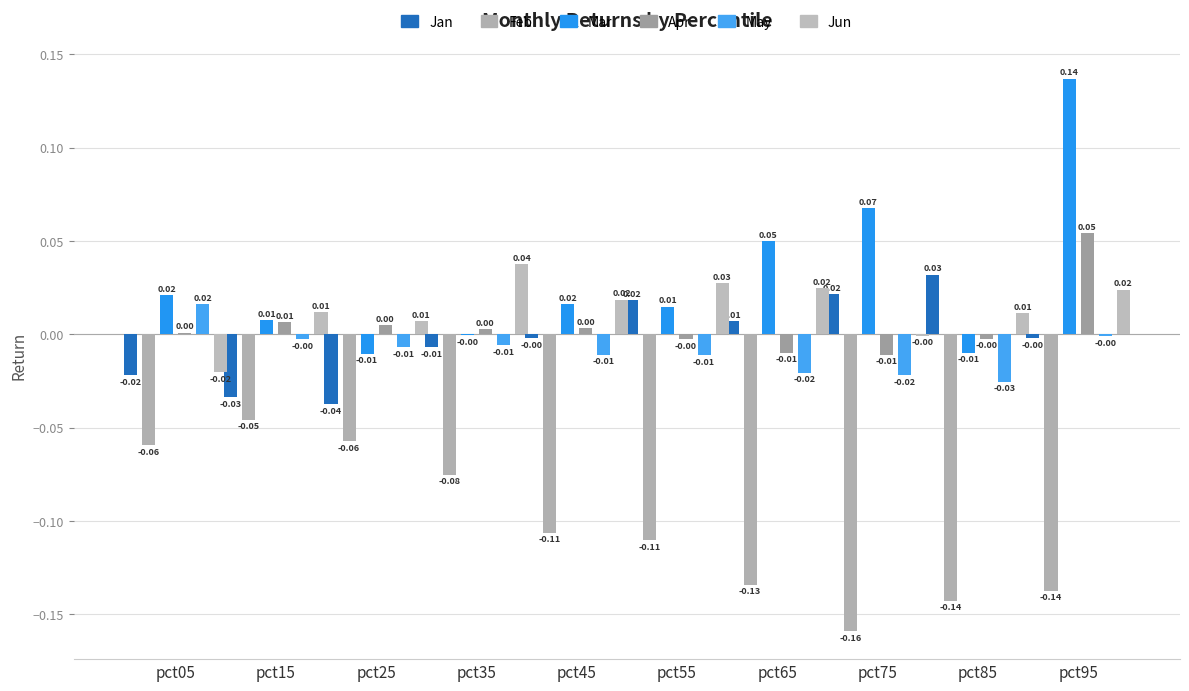

What is the spread (max minus min) of values at pct75?

0.2